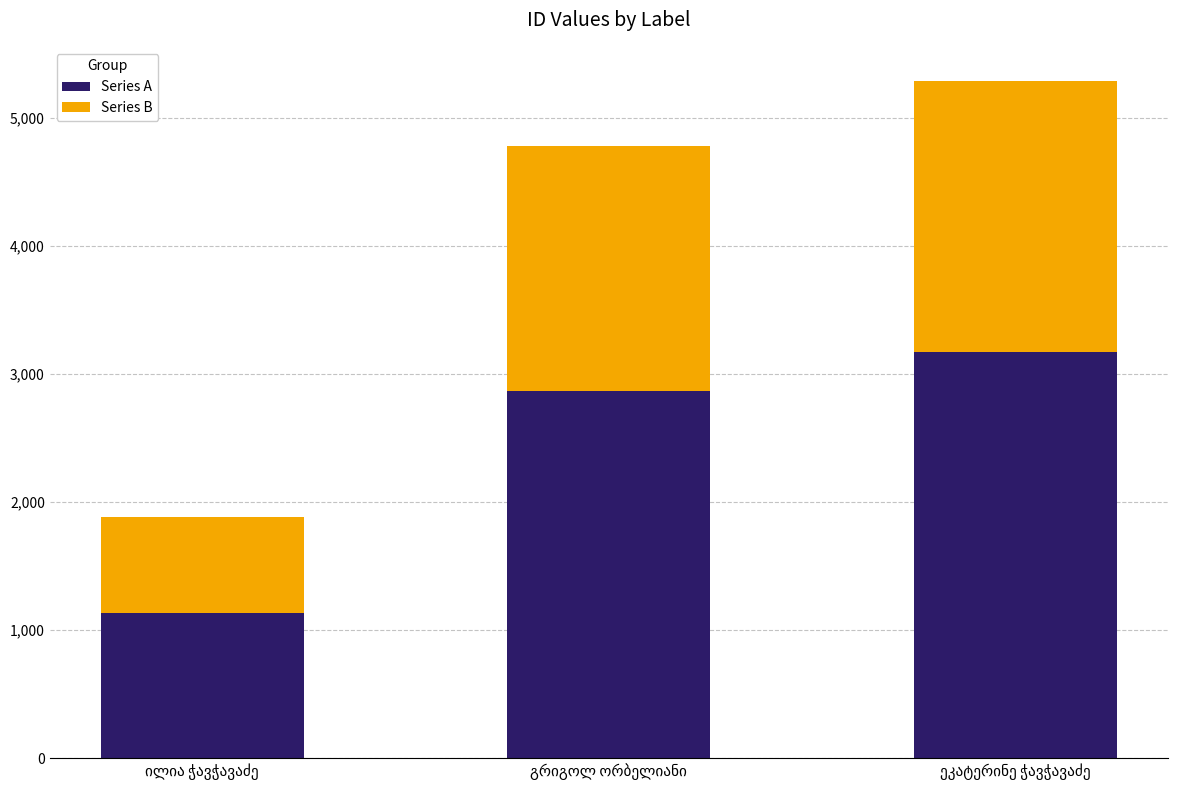

What is the minimum value for Series A?

1131